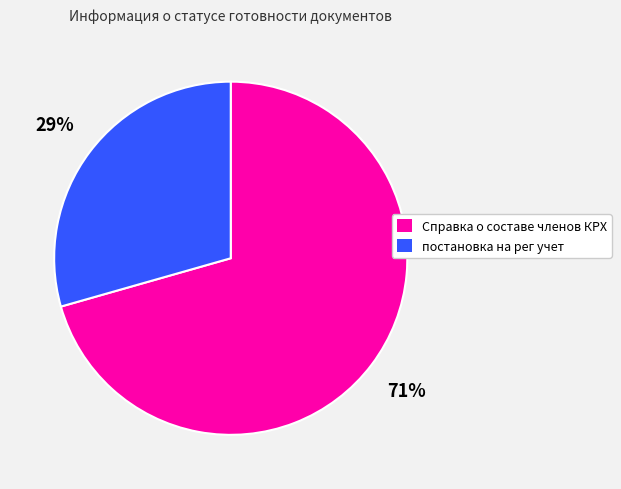

Between Справка о составе членов КРХ and постановка на рег учет, which is larger?

Справка о составе членов КРХ